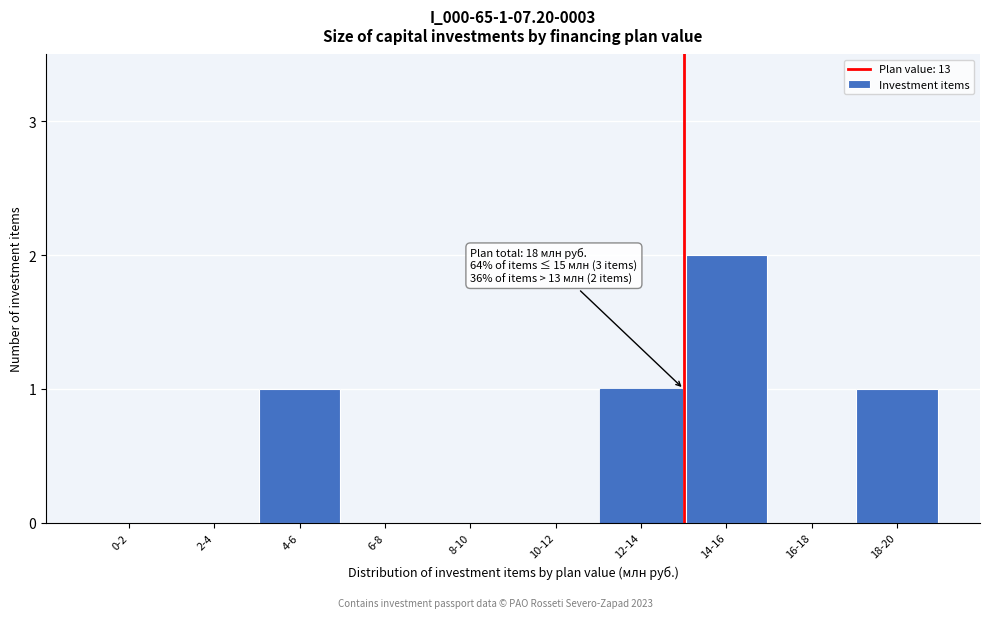

Reading right to left, extract all data points from this chart.

18-20=1	16-18=0	14-16=2	12-14=1	10-12=0	8-10=0	6-8=0	4-6=1	2-4=0	0-2=0